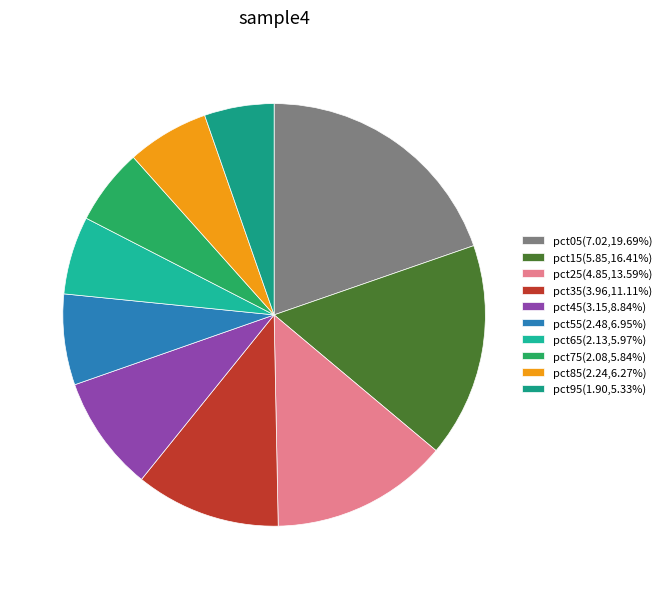

Is it true that pct95 is 1% of the pie?

False